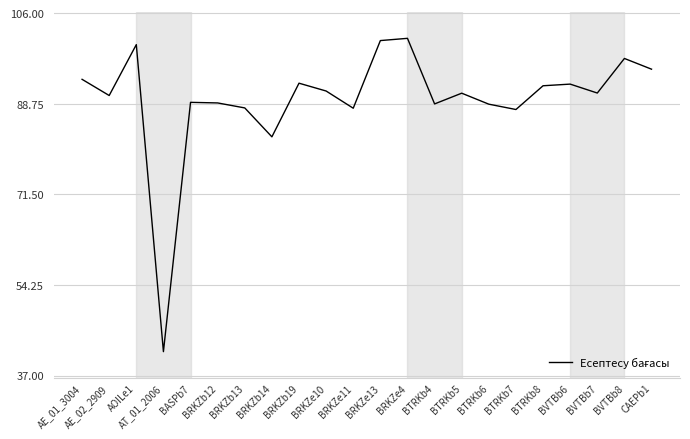

Which category has the lowest value across all series?

AT_01_2006